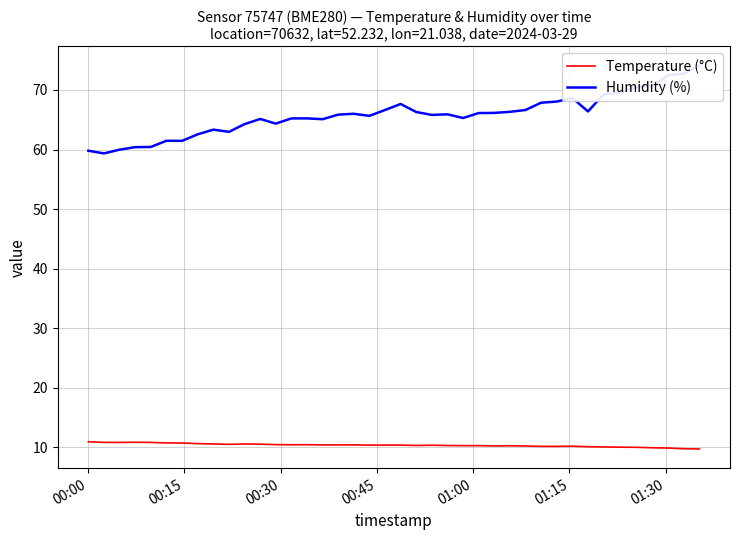

What is the minimum value for Temperature (°C)?

9.8